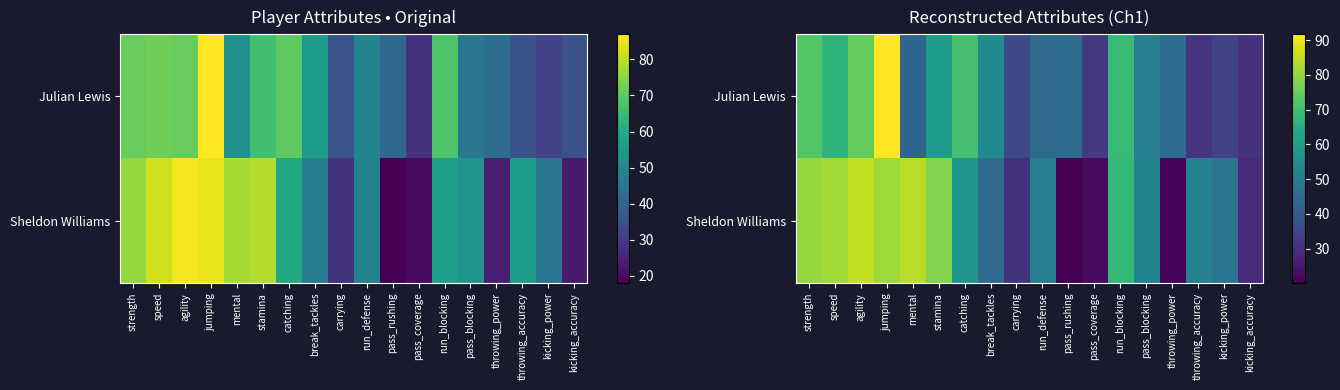

Which series has the largest range (max minus min)?

Sheldon Williams